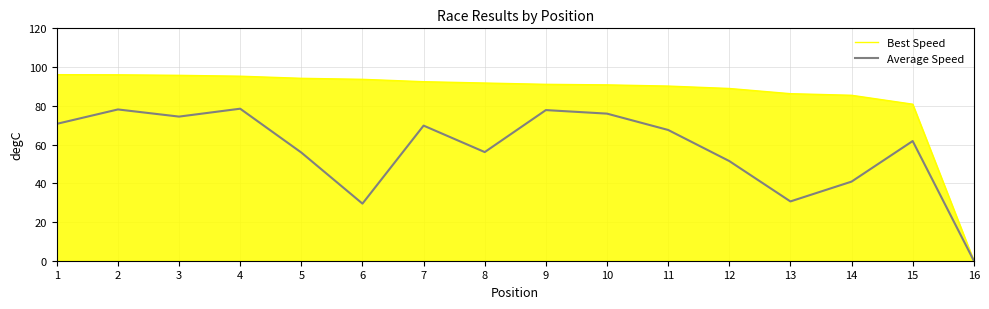

What is the spread (max minus min) of values at 6?

64.2